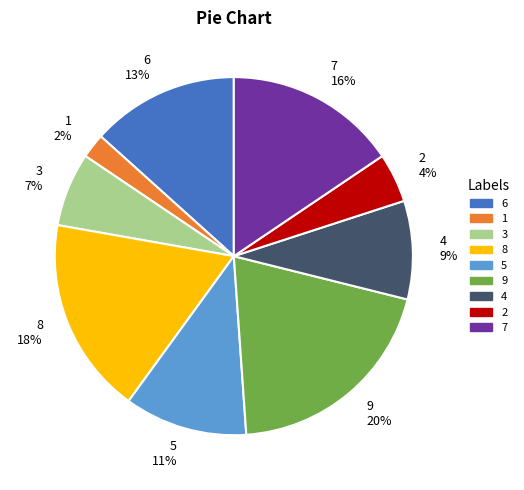

How many segments does this pie chart have?

9